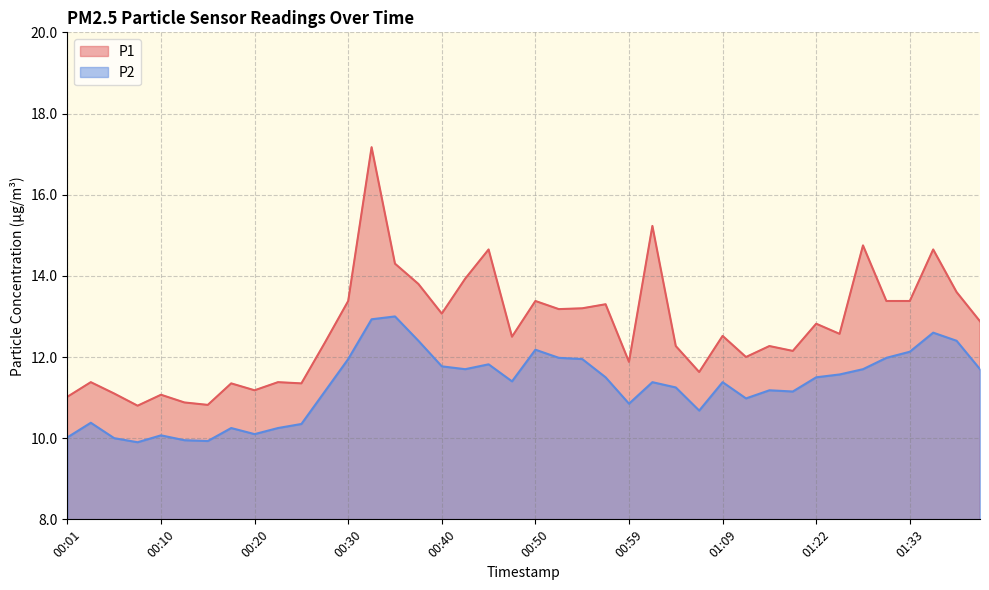

What is the lowest value of the P2 series?

9.9